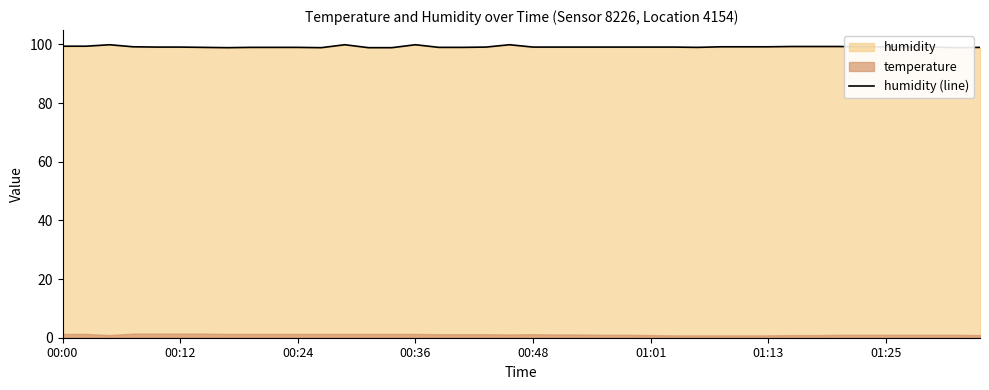

At which label is the value closest to 99?

01:13